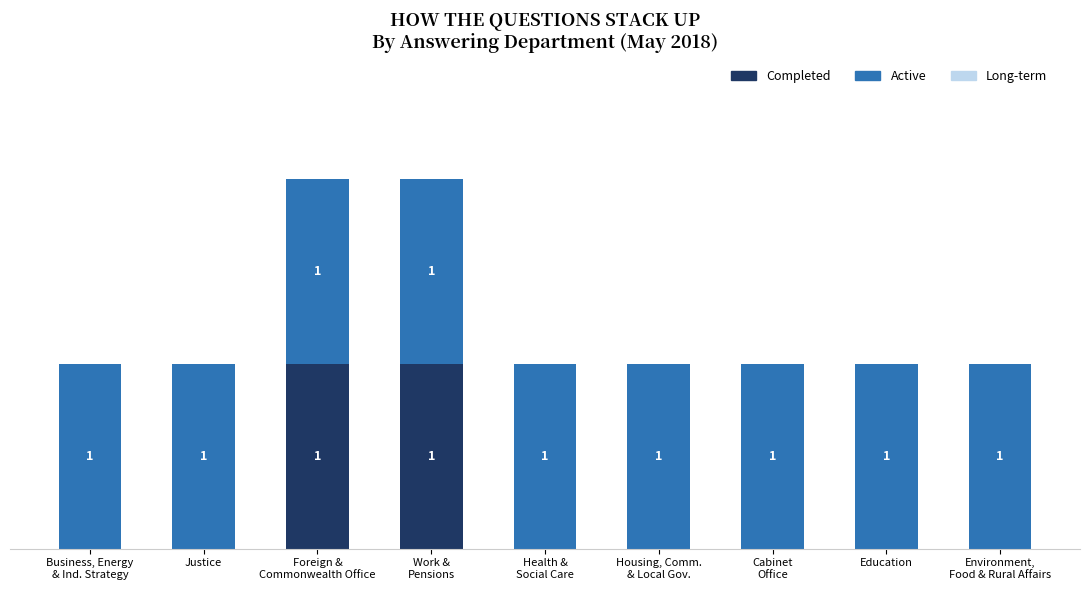

List the series in order of their peak value, highest first.

Completed, Active, Long-term